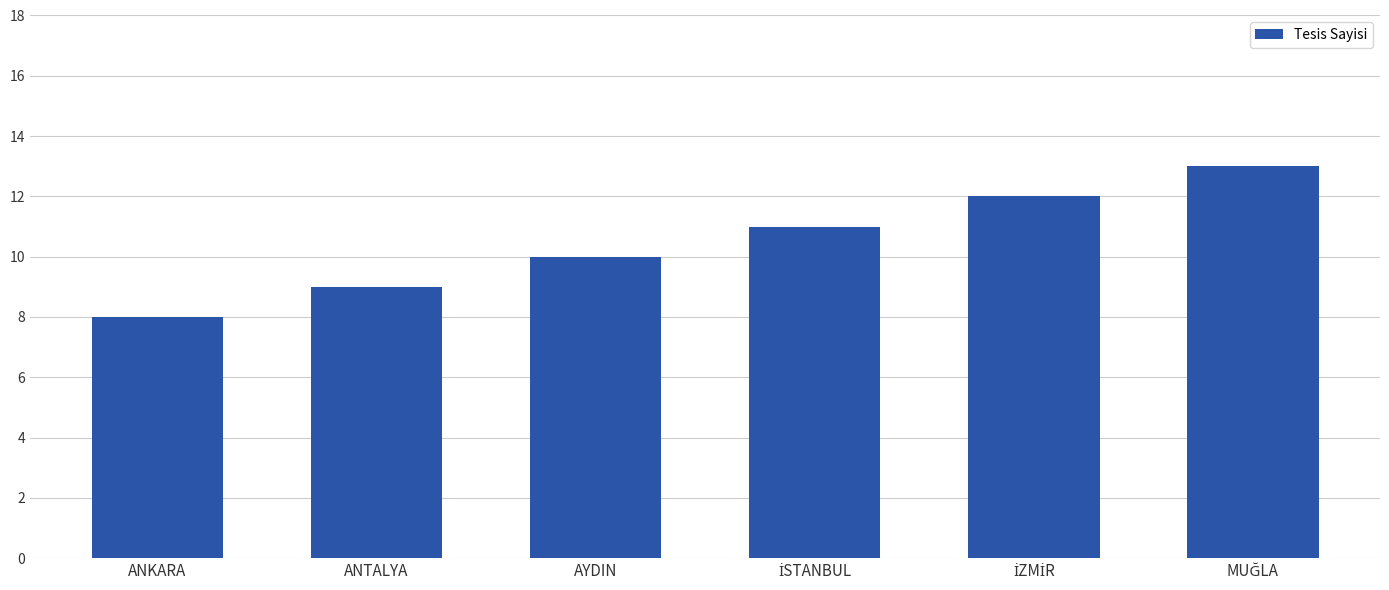

What is the greatest value displayed?

13